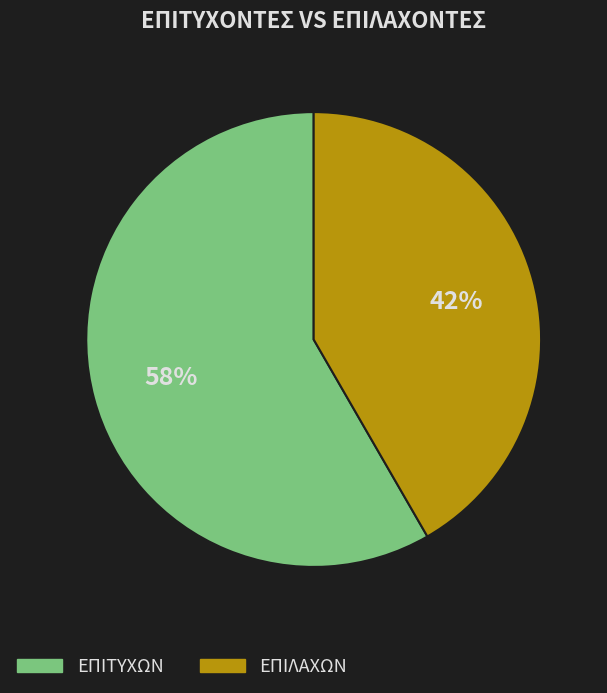

What is the ratio of the value at ΕΠΙΤΥΧΩΝ to the value at ΕΠΙΛΑΧΩΝ?

1.4